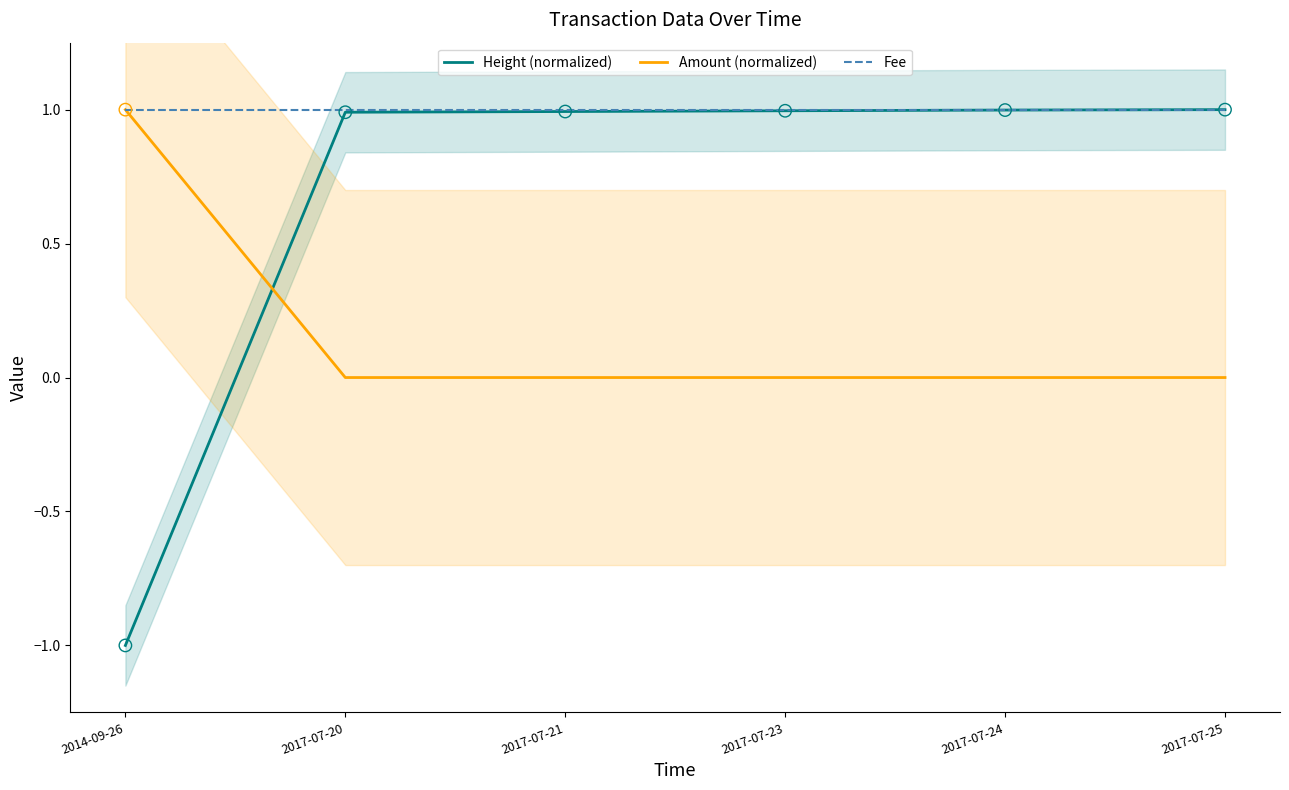

Which series reaches the minimum Y coordinate?

Height (normalized)